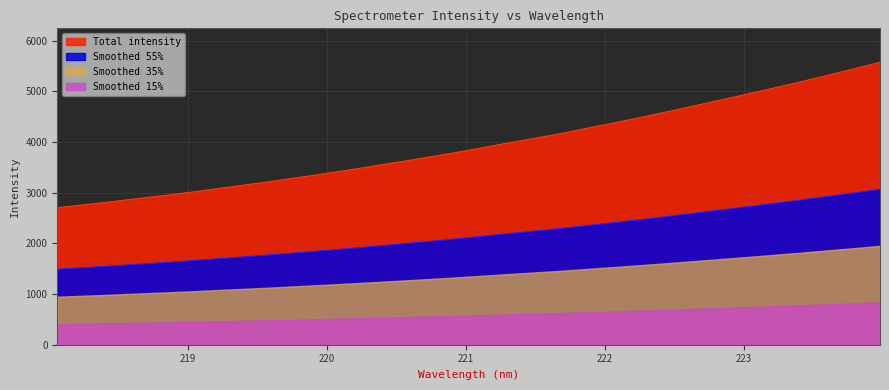

What is the change in value from 218.0596 to 221.4993?

+1370.8